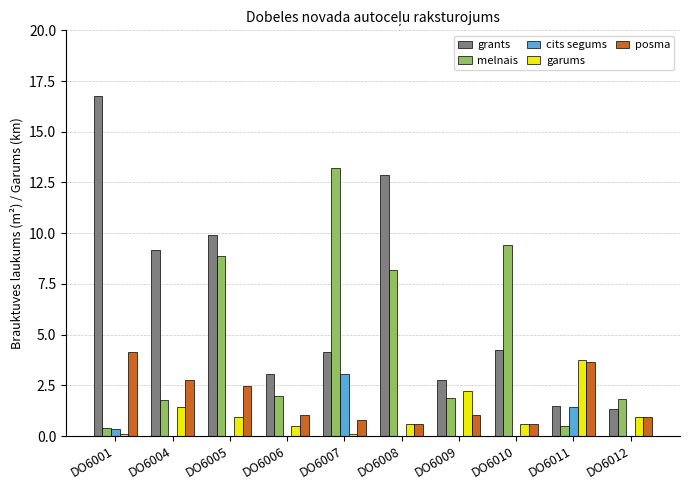

True or false: cits segums has a value of 0.0 at DO6009.

True